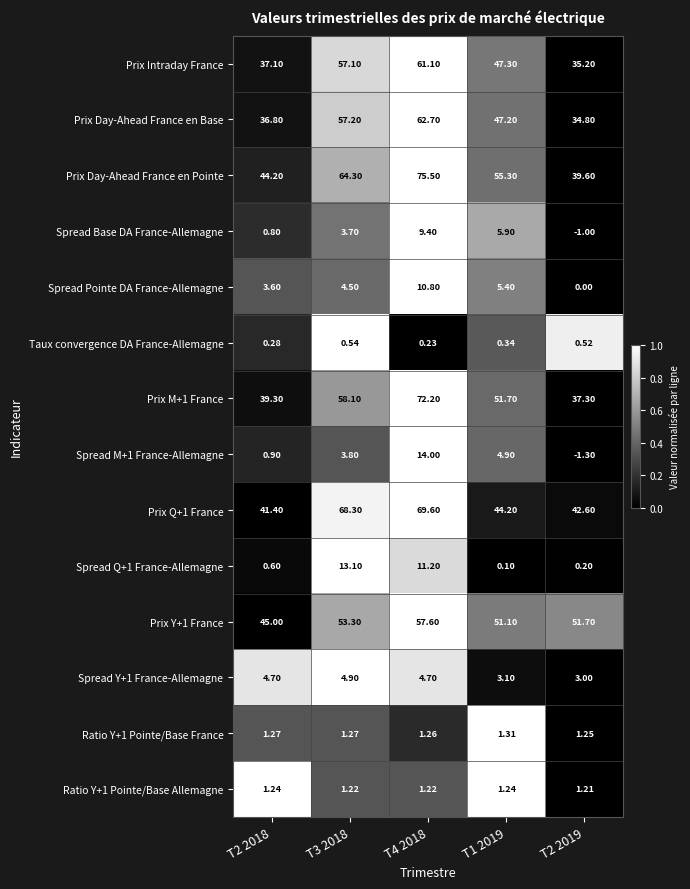

Is the value of Spread Y+1 France-Allemagne at T2 2018 greater than the value of Prix M+1 France at T1 2019?

No